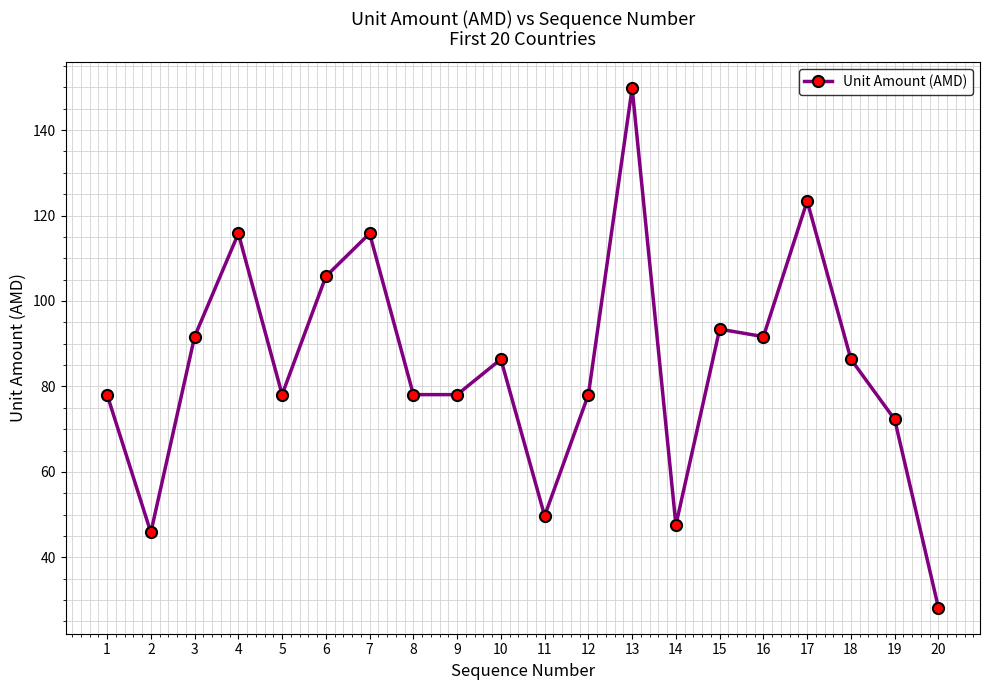

Where is the first local minimum?

2